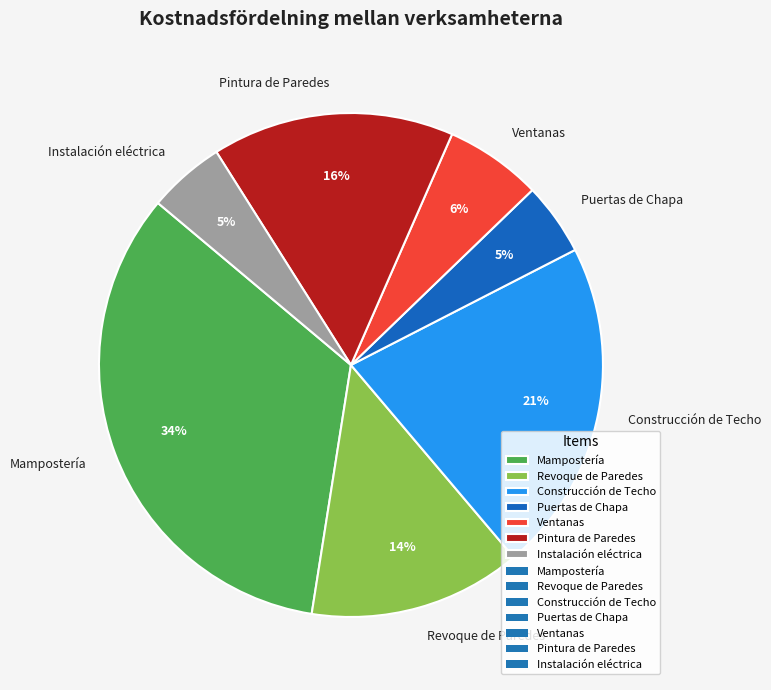

What is the largest slice in the pie chart?

Mampostería